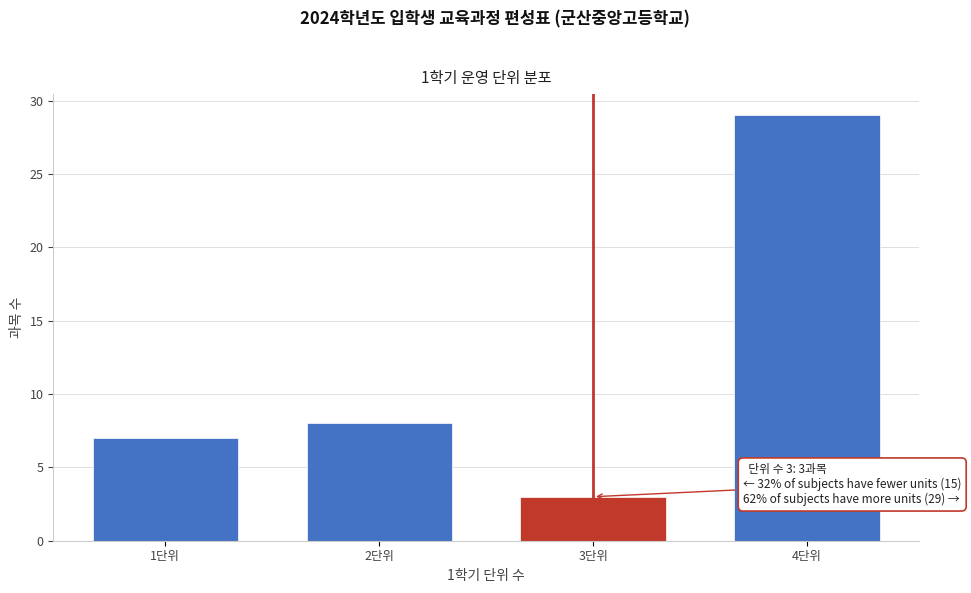

Over which range of the x-axis is the bar tallest?

3.5 to 4.5